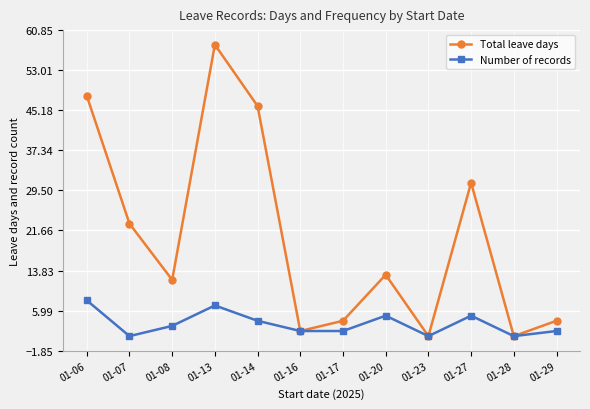

How many categories are shown in the chart?

12